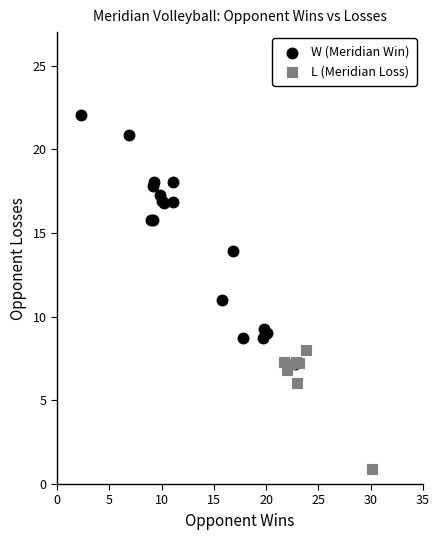

Which series has the widest spread of Y values?

W (Meridian Win)